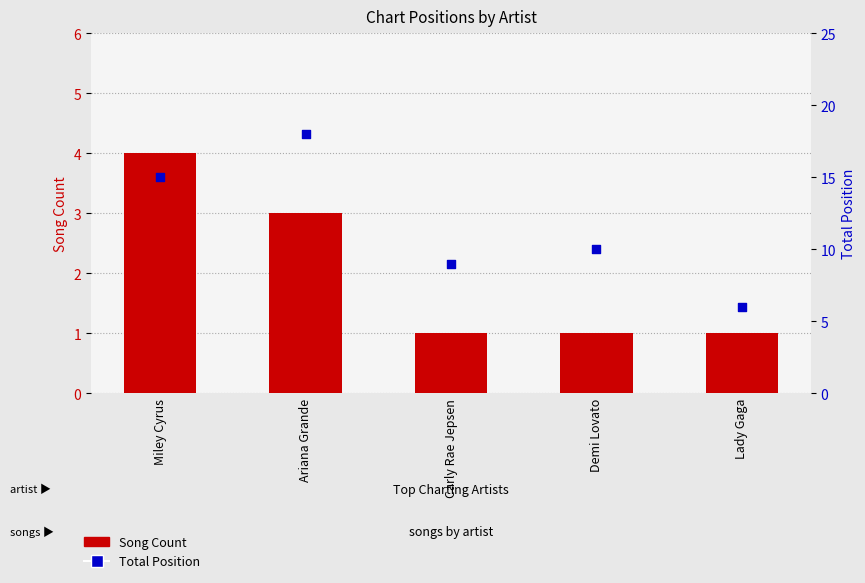

Is the value of Total Position at Demi Lovato greater than the value of Song Count at Lady Gaga?

Yes